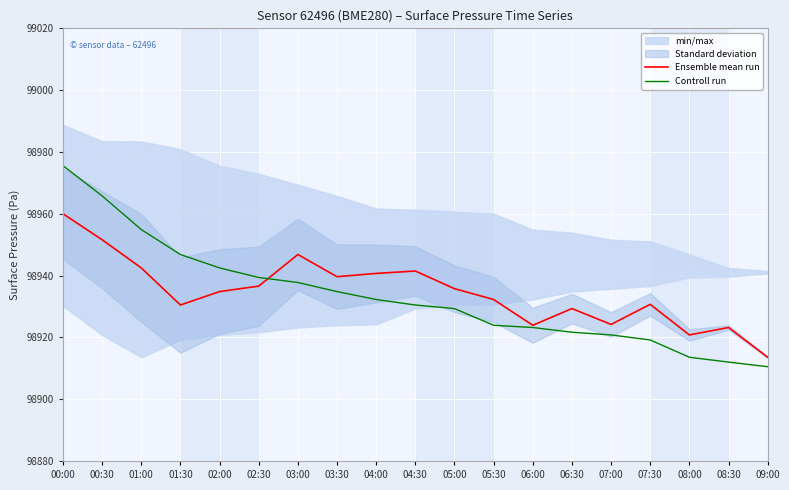

At which label does Ensemble mean run first exceed 98934?

00:00